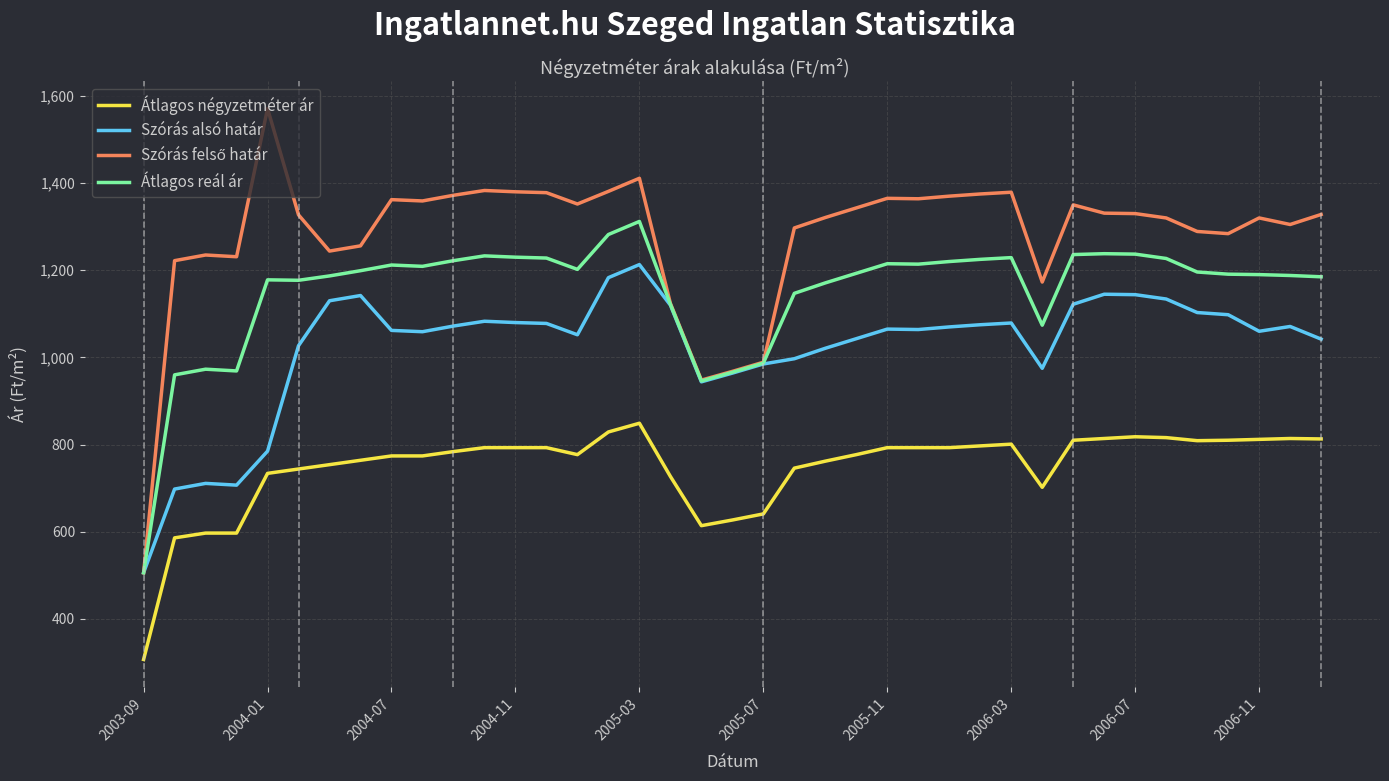

What is the maximum value for Átlagos négyzetméter ár?

849